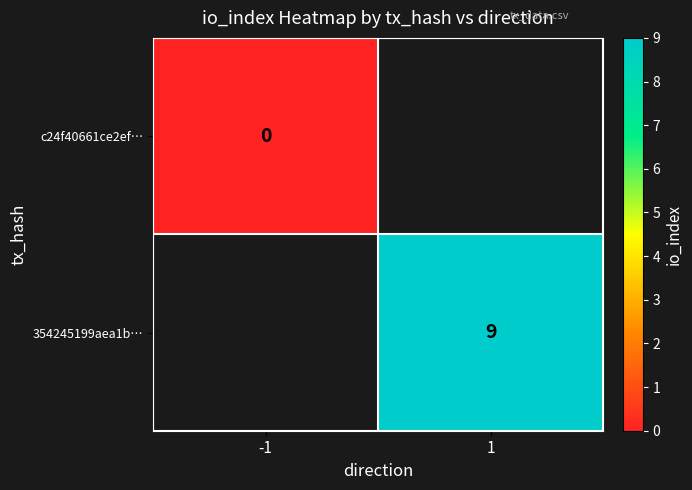

True or false: 354245199aea1b… has a value of 9 at 1.

True